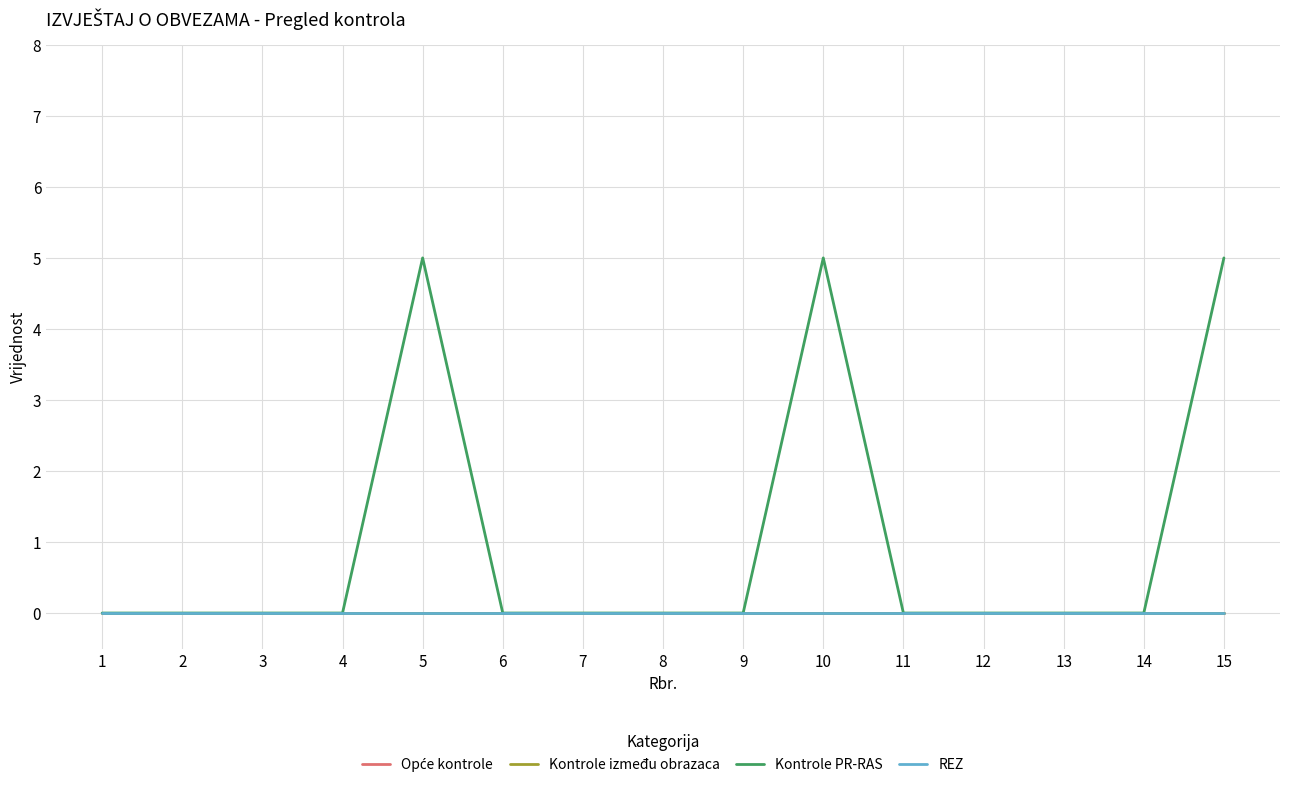

What is the maximum value shown in the chart?

5